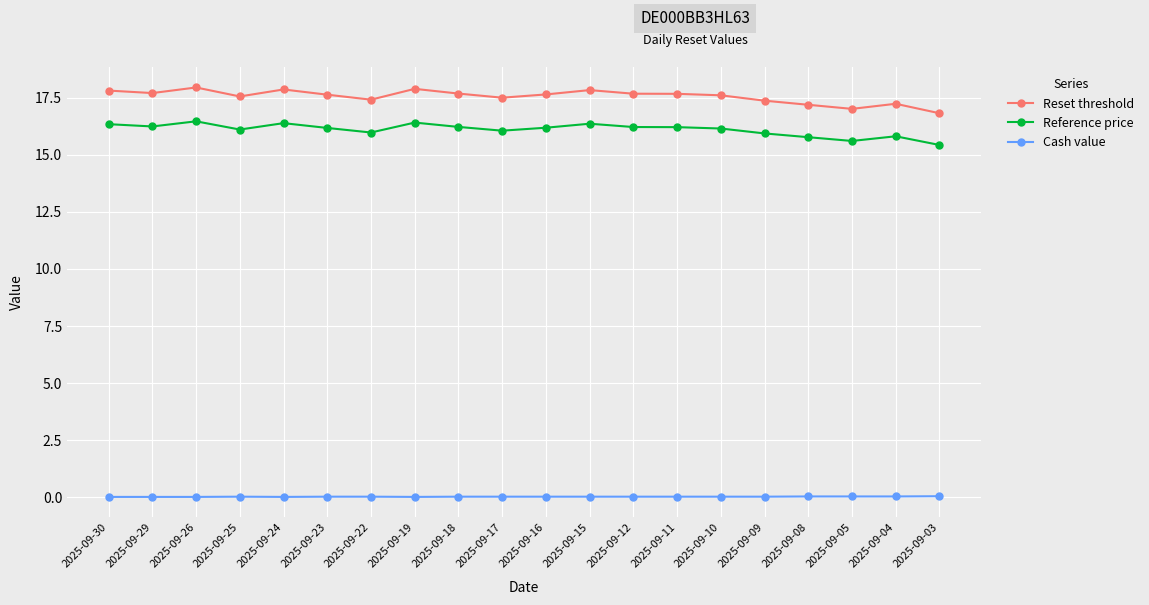

At which category does Reference price reach its first local peak?

2025-09-26